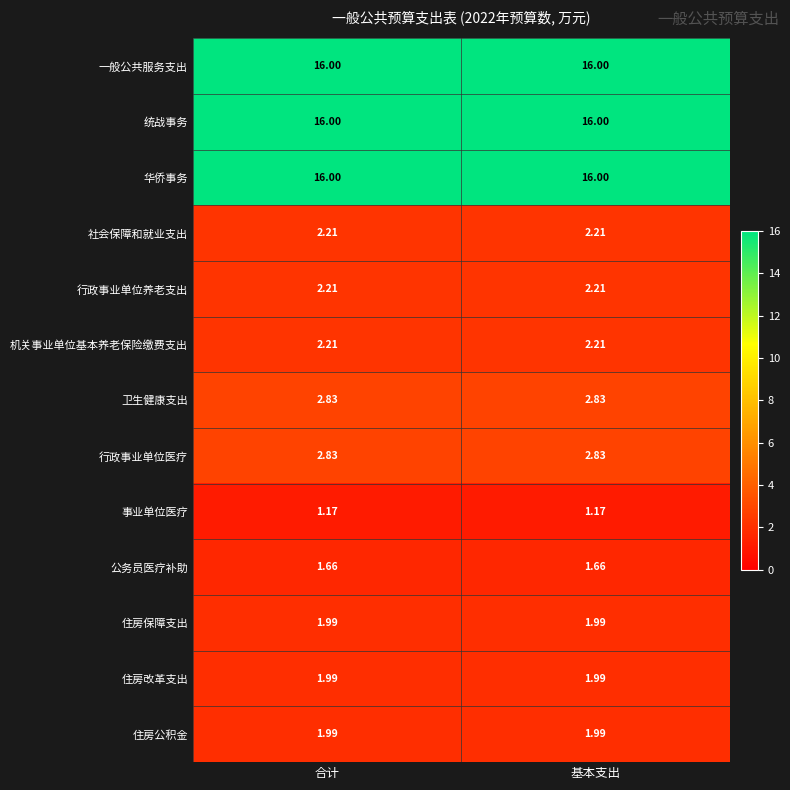

Reading left to right, list all the values displayed in this chart.

一般公共服务支出: 合计=16.0	基本支出=16.0
统战事务: 合计=16.0	基本支出=16.0
华侨事务: 合计=16.0	基本支出=16.0
社会保障和就业支出: 合计=2.2	基本支出=2.2
行政事业单位养老支出: 合计=2.2	基本支出=2.2
机关事业单位基本养老保险缴费支出: 合计=2.2	基本支出=2.2
卫生健康支出: 合计=2.8	基本支出=2.8
行政事业单位医疗: 合计=2.8	基本支出=2.8
事业单位医疗: 合计=1.2	基本支出=1.2
公务员医疗补助: 合计=1.7	基本支出=1.7
住房保障支出: 合计=2.0	基本支出=2.0
住房改革支出: 合计=2.0	基本支出=2.0
住房公积金: 合计=2.0	基本支出=2.0